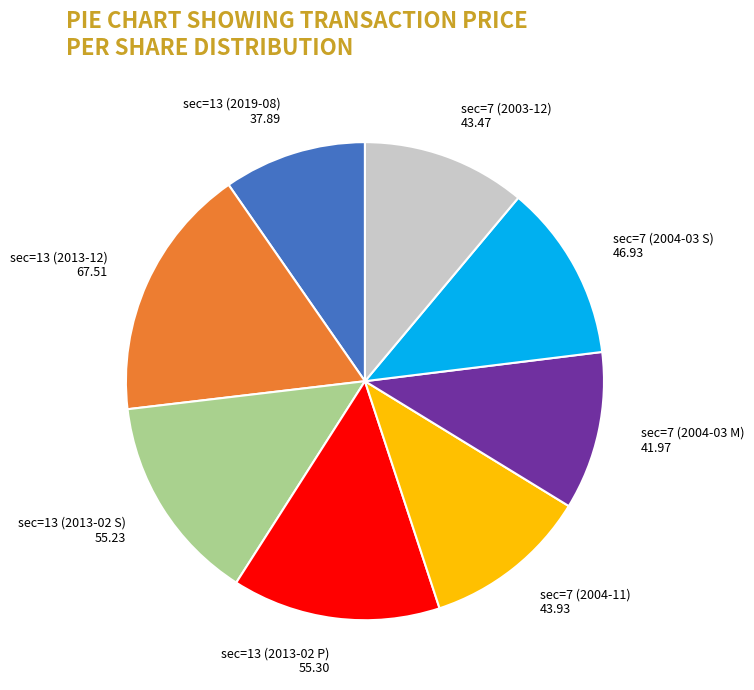

Between sec=13 (2013-12) and sec=13 (2019-08), which is larger?

sec=13 (2013-12)